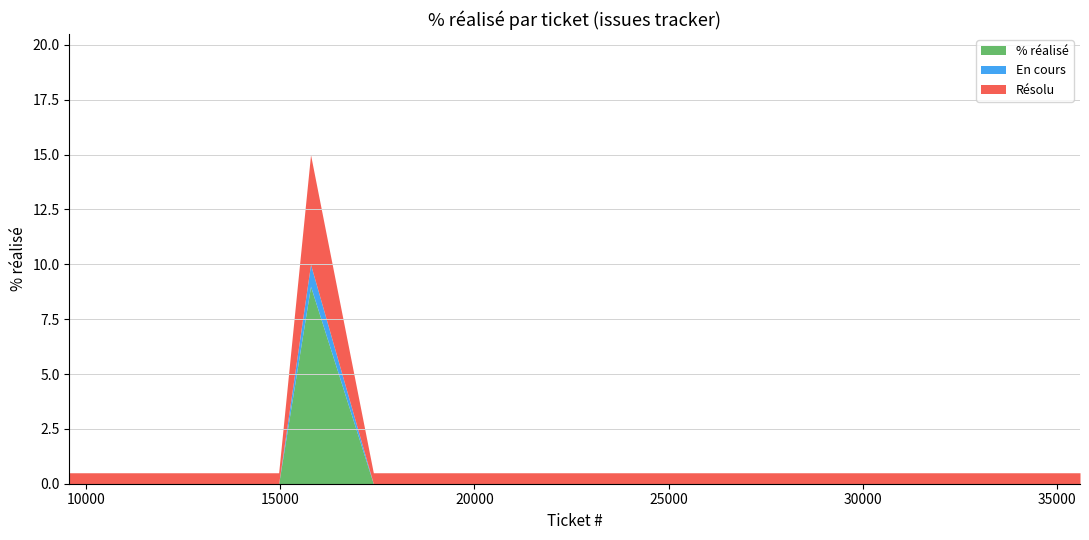

True or false: Résolu and En cours intersect in this chart.

False